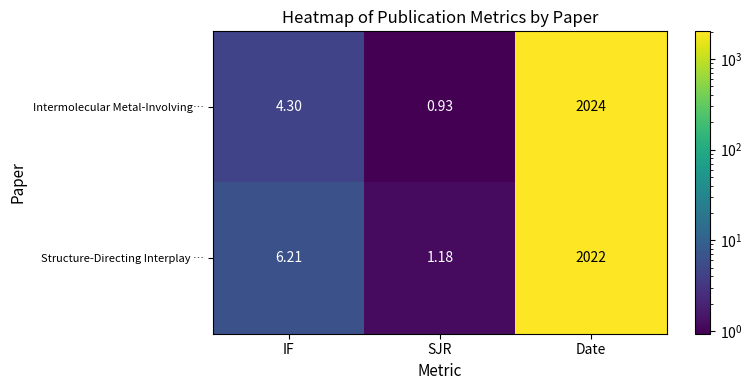

Which series has the largest total across all categories?

Structure-Directing Interplay …